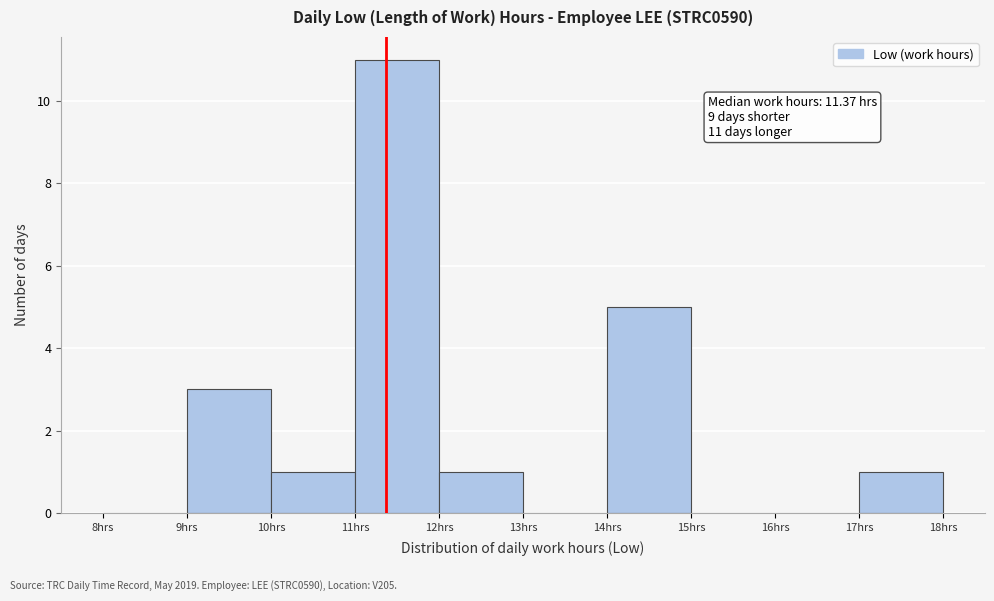

Which range on the x-axis has the tallest bar?

11 to 12